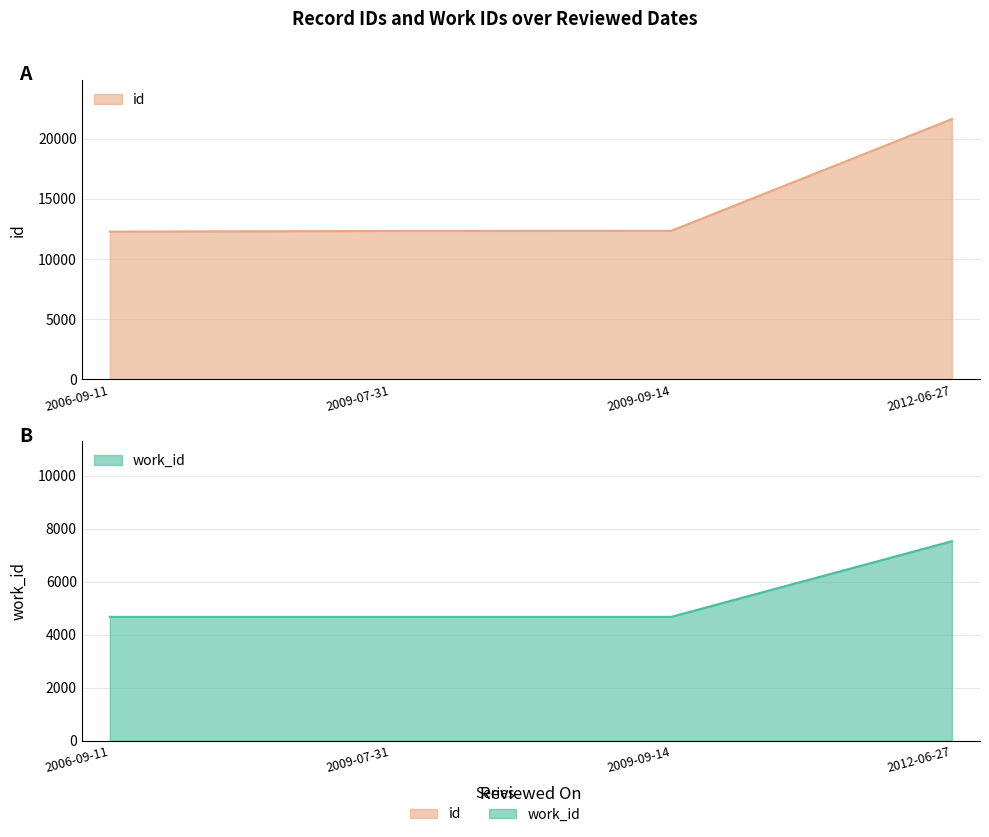

Which series has the widest spread of values?

id